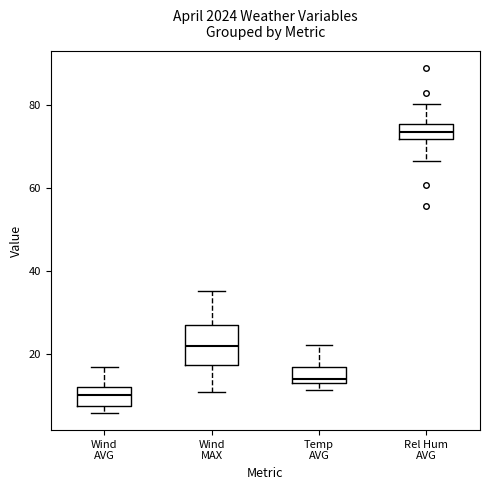

Which box has the highest median line?

Rel Hum AVG